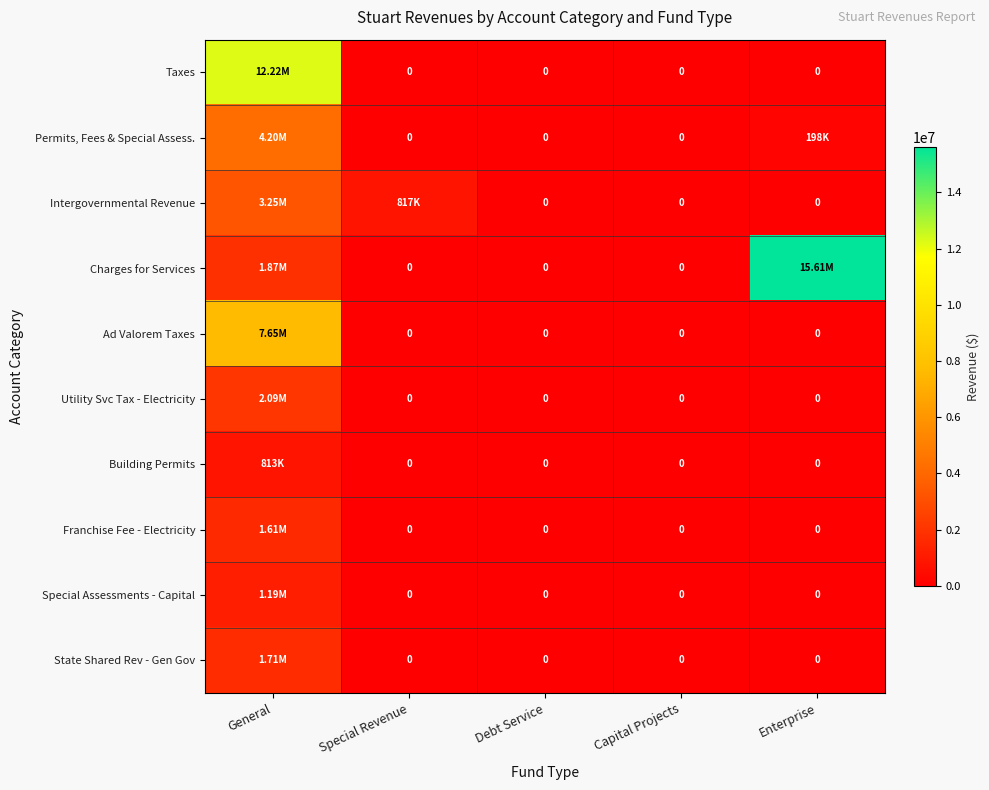

Rank the series at Enterprise from lowest to highest value.

Taxes, Intergovernmental Revenue, Ad Valorem Taxes, Utility Svc Tax - Electricity, Building Permits, Franchise Fee - Electricity, Special Assessments - Capital, State Shared Rev - Gen Gov, Permits, Fees & Special Assess., Charges for Services